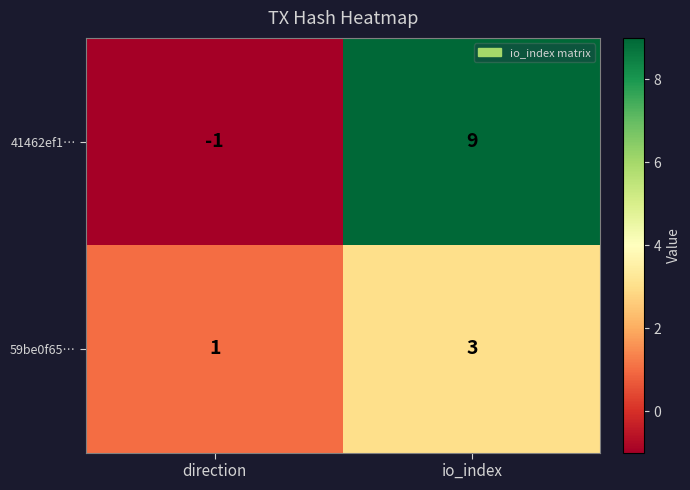

Count the number of data series in this chart.

2